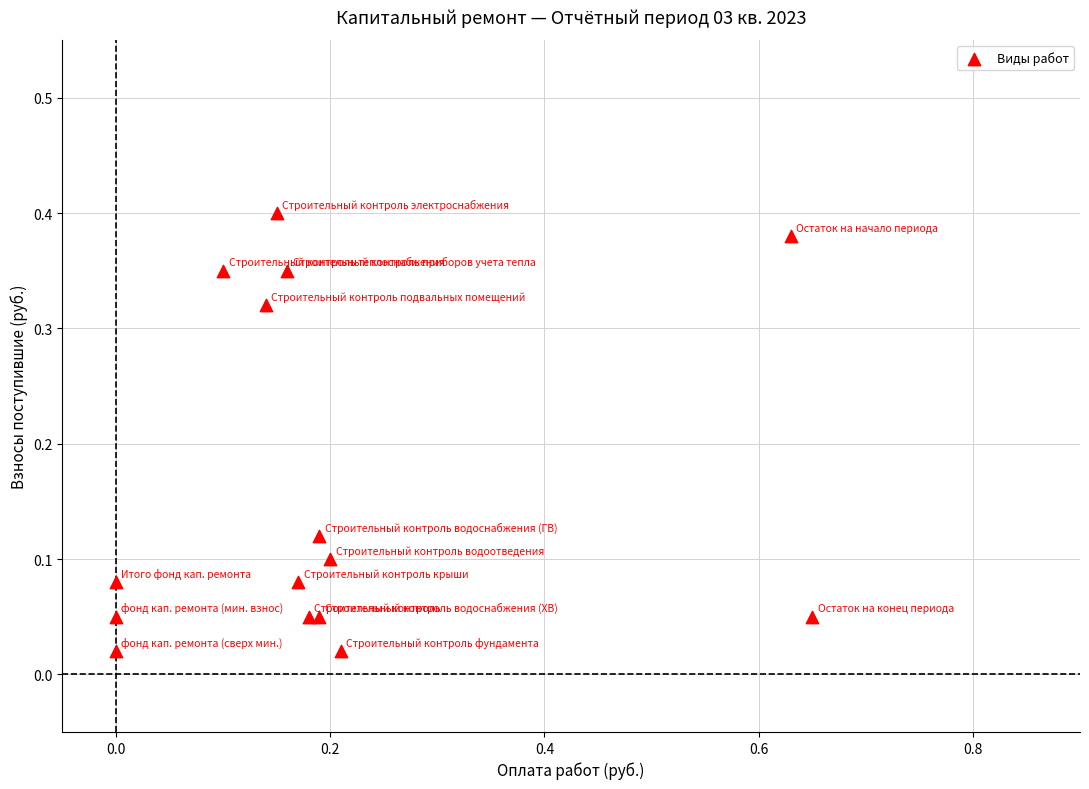

What is the range of X values (max minus min)?

0.7